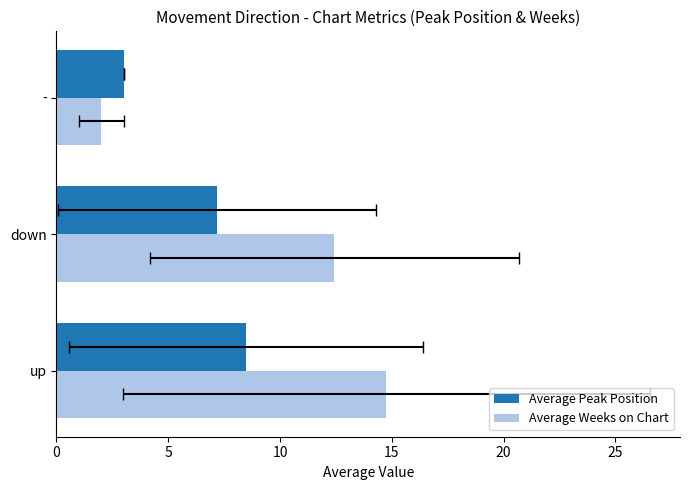

What is the value of the Average Weeks on Chart bar at the 3rd from the left?

2.0